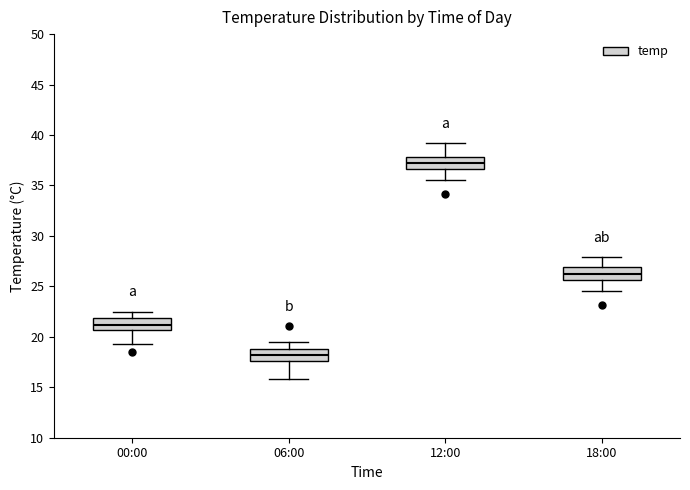

Which box has the lowest median line?

06:00